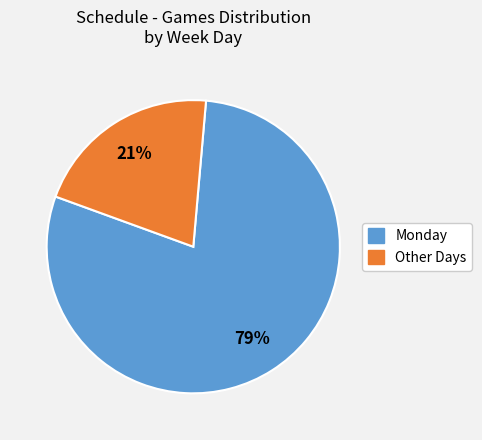

To the nearest percent, what is the difference between the largest and smallest slice percentages?

58%